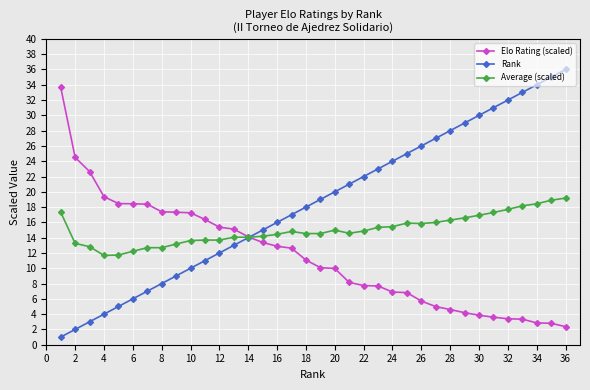

What is the highest value of the Elo Rating (scaled) series?

33.7